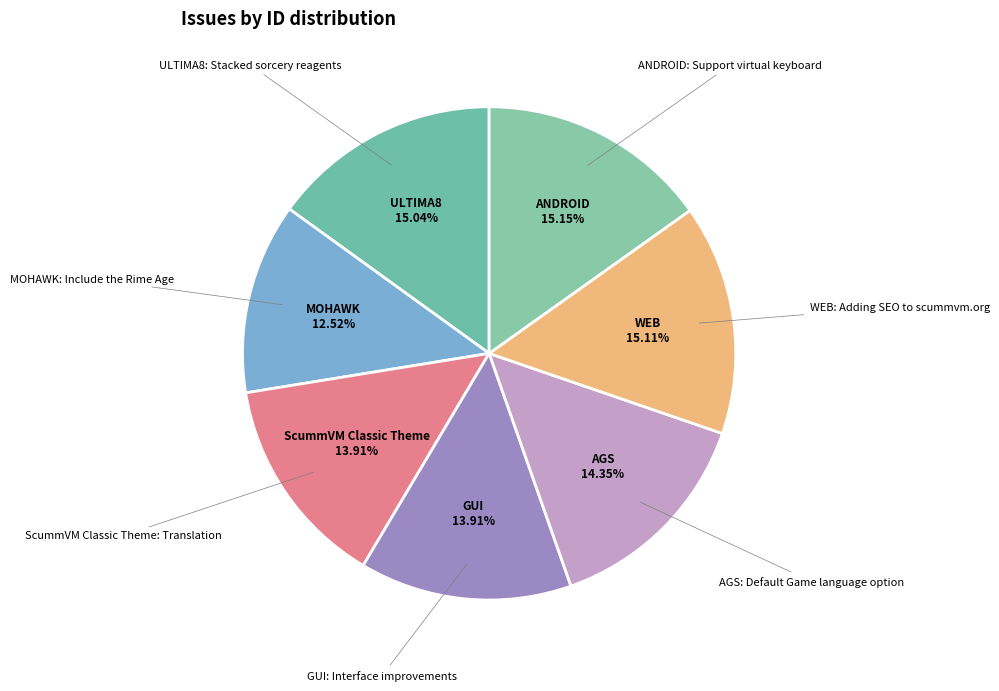

How many segments does this pie chart have?

7